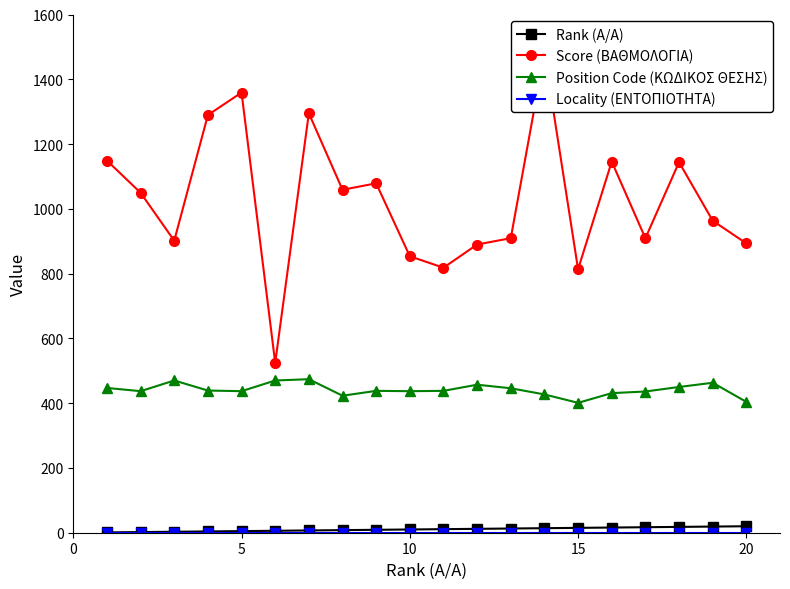

Which series has the largest range (max minus min)?

Score (ΒΑΘΜΟΛΟΓΙΑ)